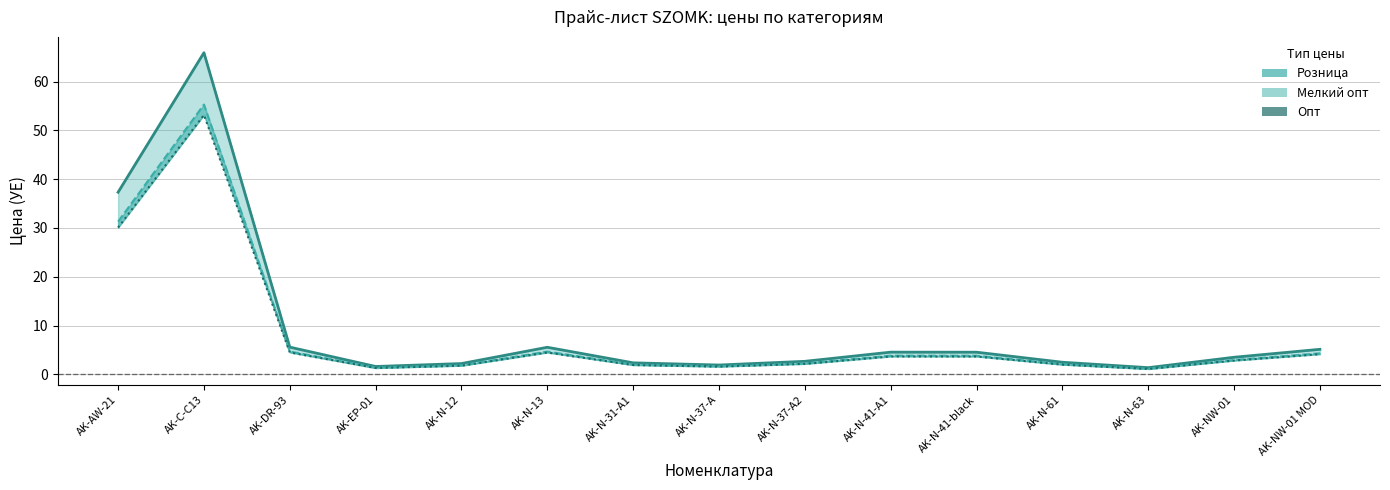

Where does the Розница series first go above 3?

AK-AW-21